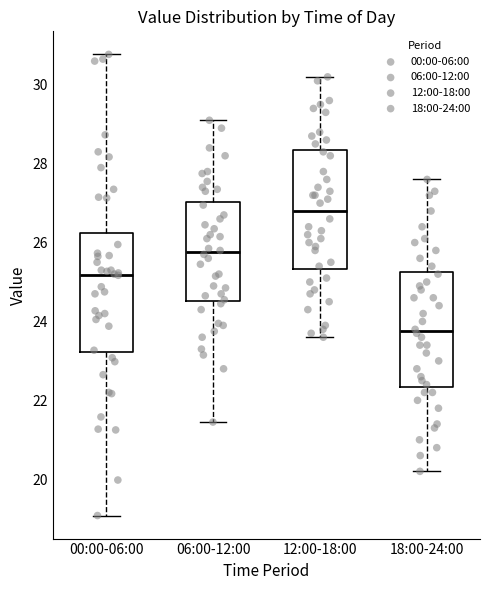

Reading left to right, read every box against the y-axis: the position of its median line, the range the box covers, and the ends of its whiskers. The values are not printed on the chart, so give them approximately, as read against the axis.

00:00-06:00: median 25.2, box 23.2 to 26.2, whiskers 19.0 to 30.8
06:00-12:00: median 25.8, box 24.6 to 27.0, whiskers 21.4 to 29.2
12:00-18:00: median 26.8, box 25.4 to 28.4, whiskers 23.6 to 30.2
18:00-24:00: median 23.8, box 22.4 to 25.2, whiskers 20.2 to 27.6